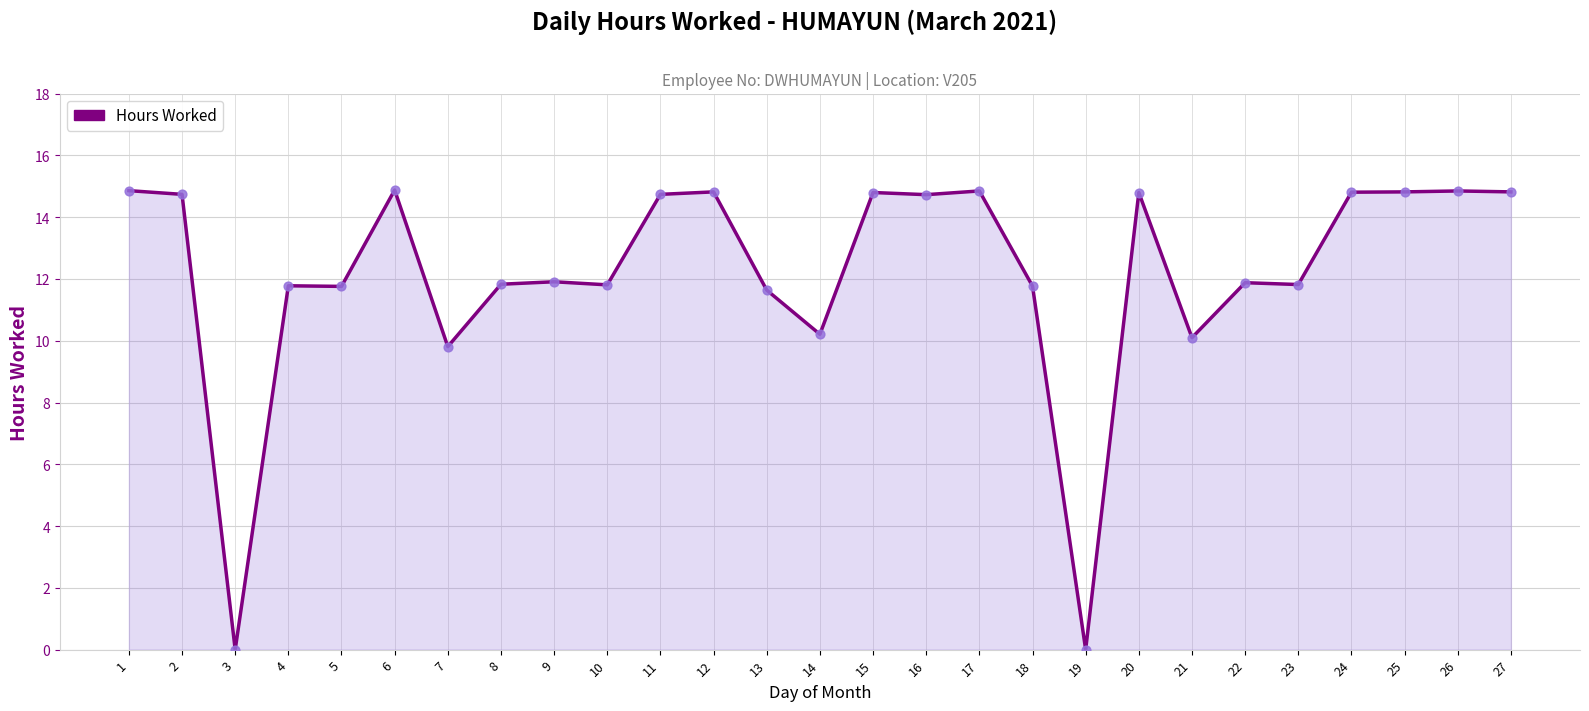

What is the change in value from 9 to 21?

-1.8